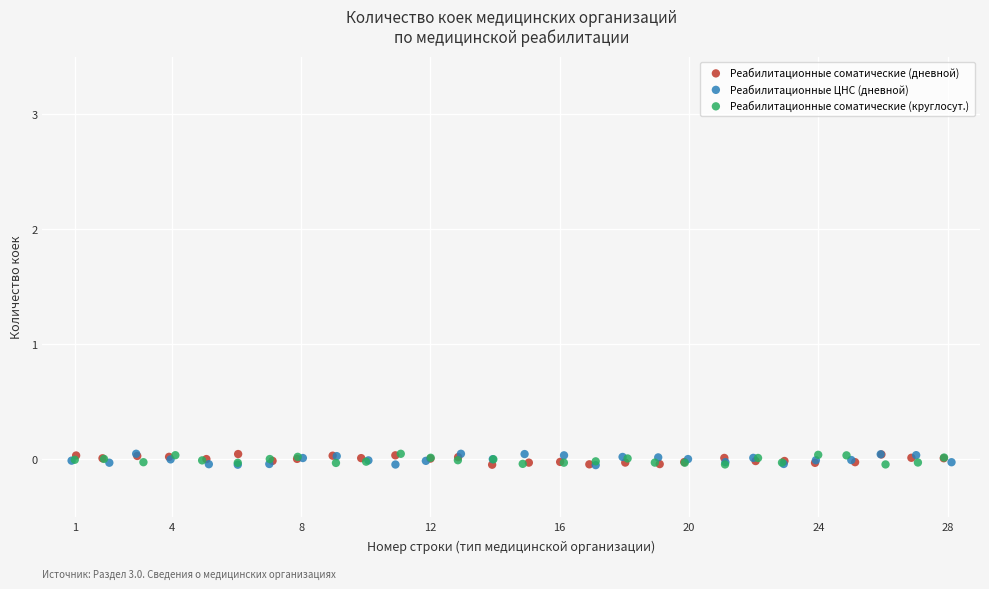

Which series has the widest spread of Y values?

Реабилитационные ЦНС (дневной)